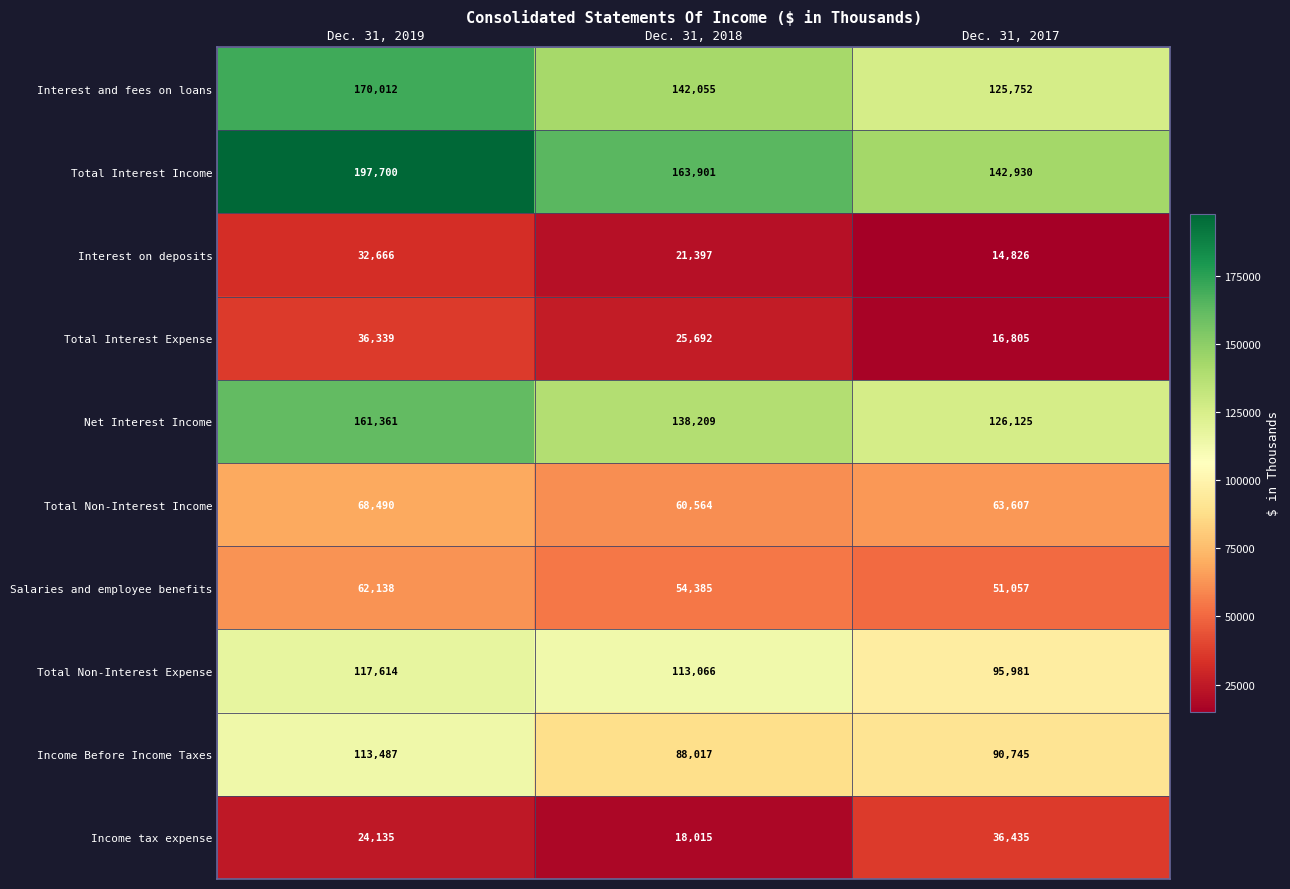

Is it true that Net Interest Income equals 161361 at Dec. 31, 2019?

True